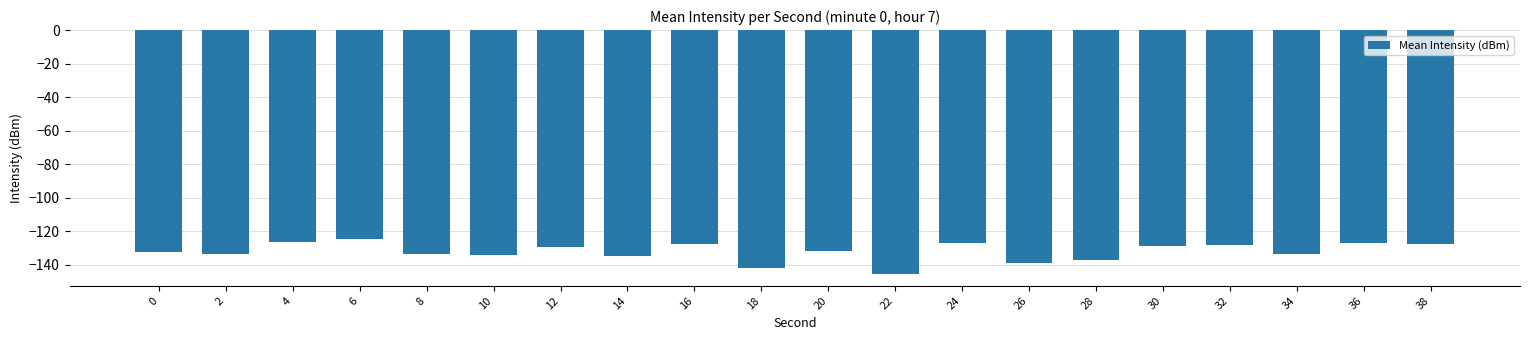

True or false: the data shows -129.2 at 12.

True